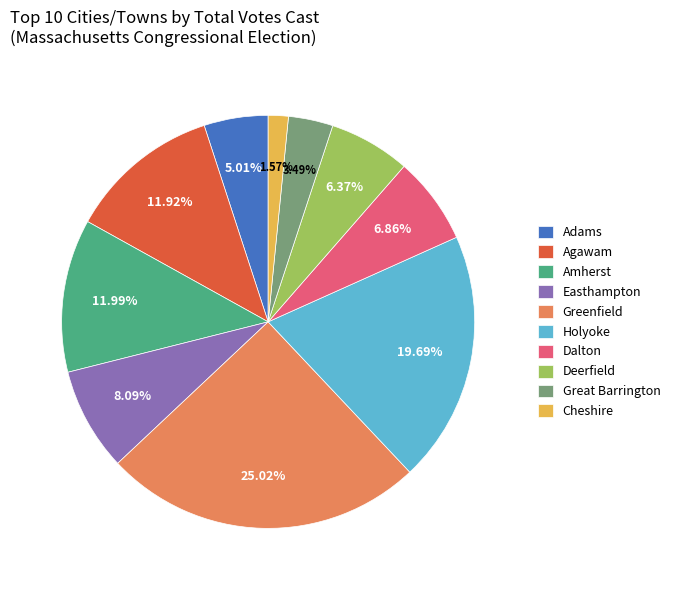

Which slice is the largest?

Greenfield